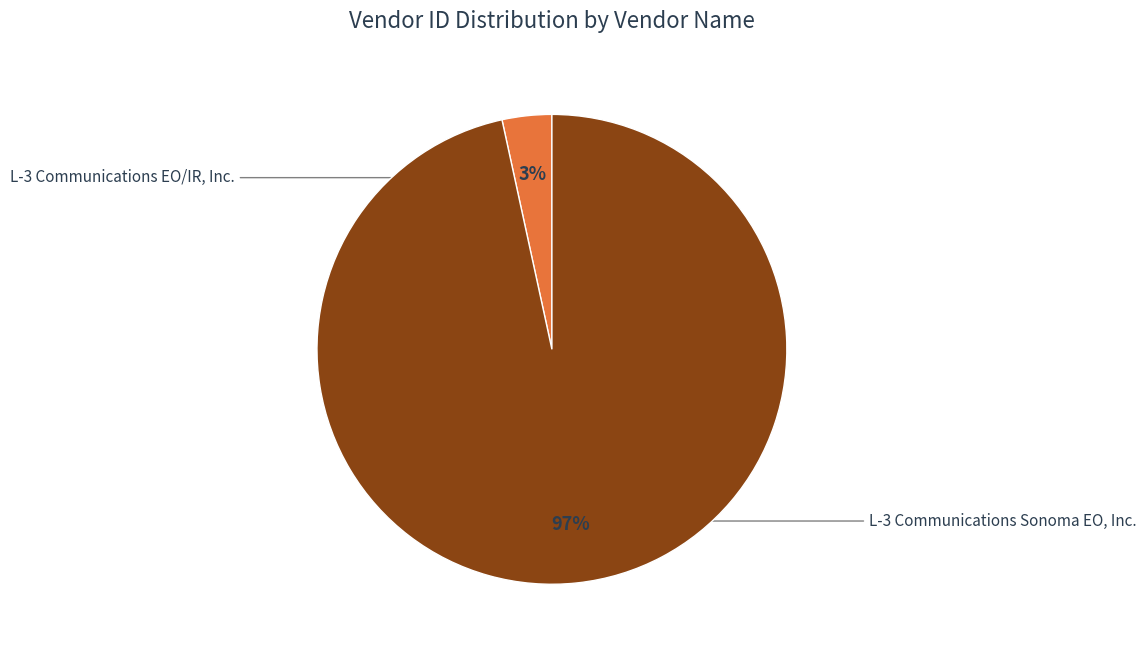

To the nearest percent, what is the average slice percentage?

50%